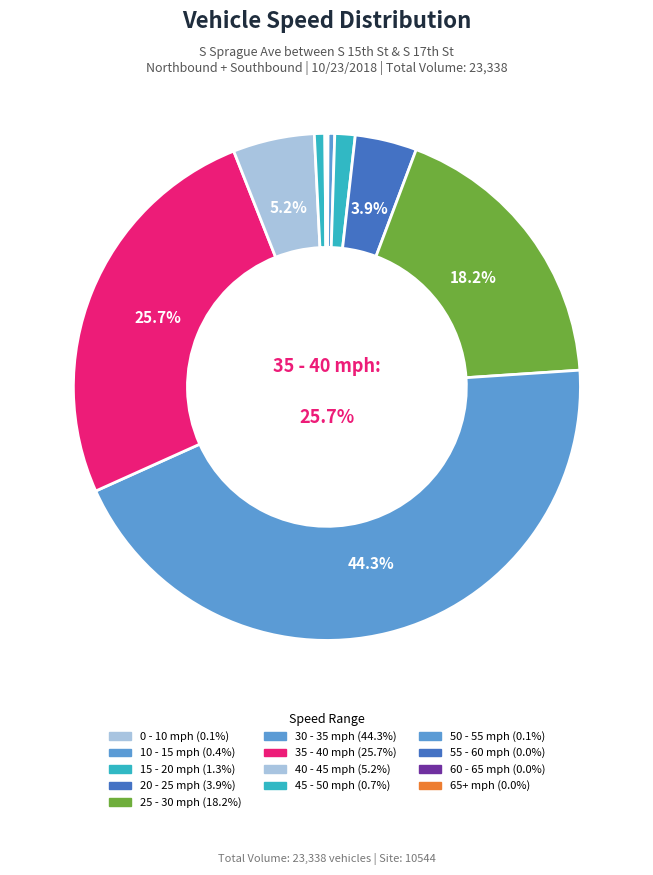

To the nearest percent, what is the average slice percentage?

8%